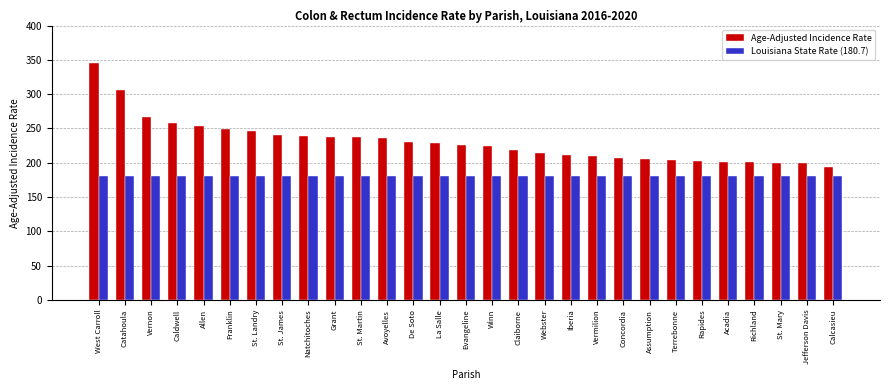

Is the value of Louisiana State Rate (180.7) at Terrebonne greater than the value of Age-Adjusted Incidence Rate at Vermilion?

No